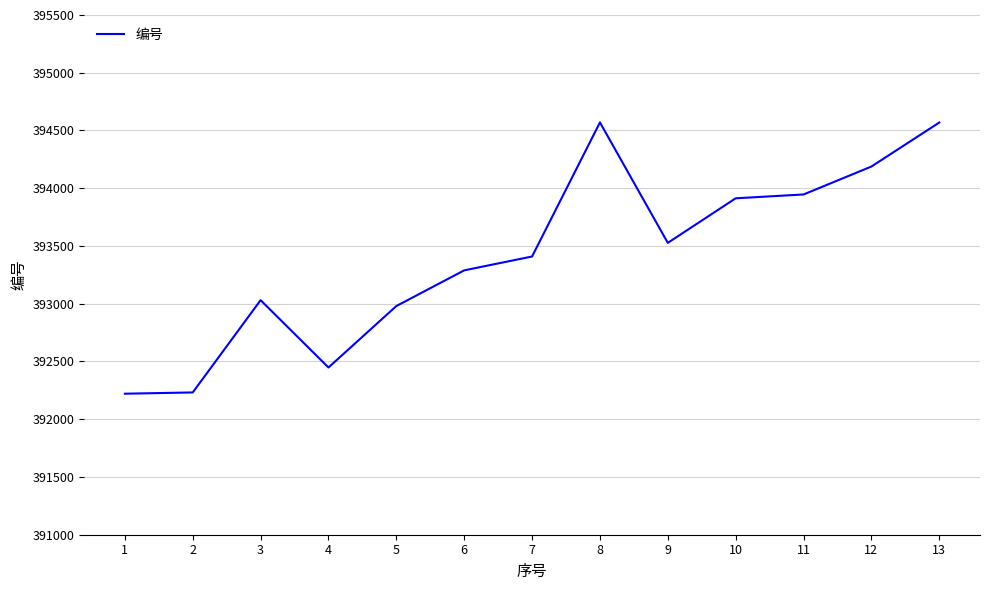

How many distinct data groups are displayed?

1